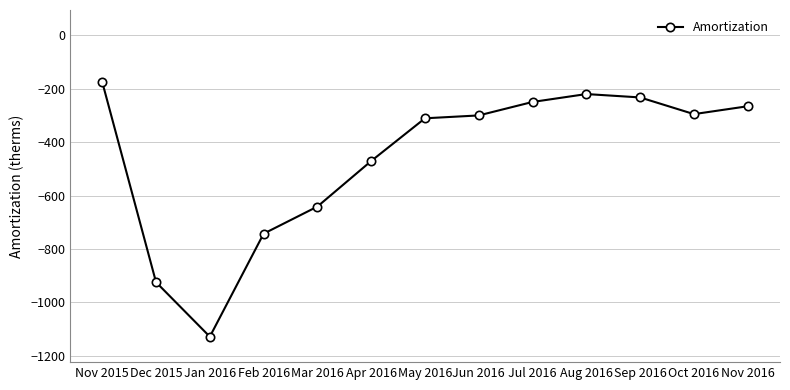

True or false: the data shows -219.5 at Aug 2016.

True